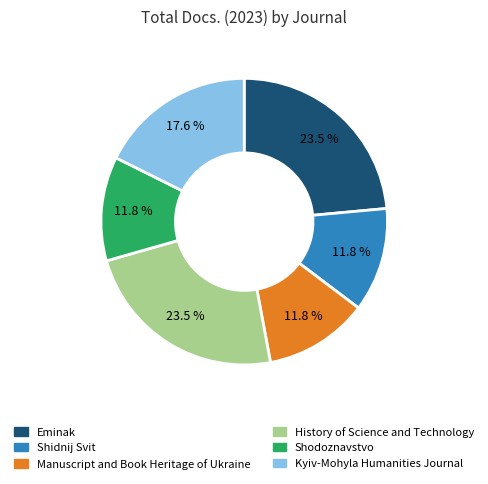

To the nearest percent, what is the difference between the Shidnij Svit and Eminak slice percentages?

12%